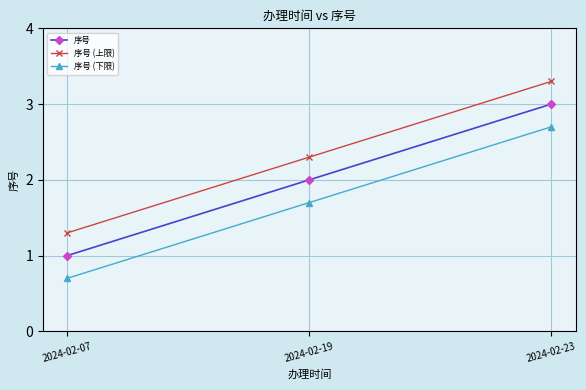

True or false: 序号 (下限) has a value of 1.7 at 2024-02-19.

True